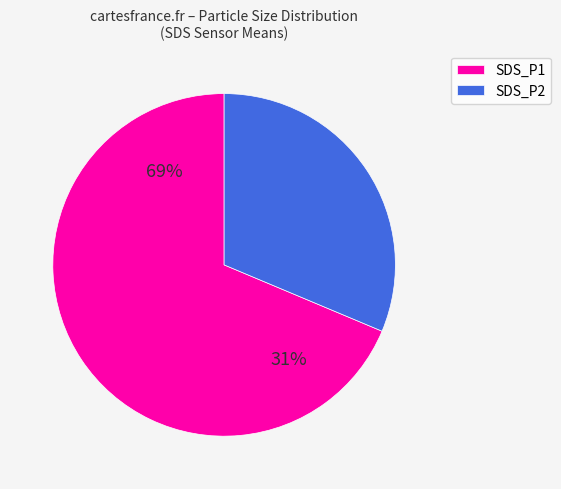

To the nearest percent, what is the average slice percentage?

50%